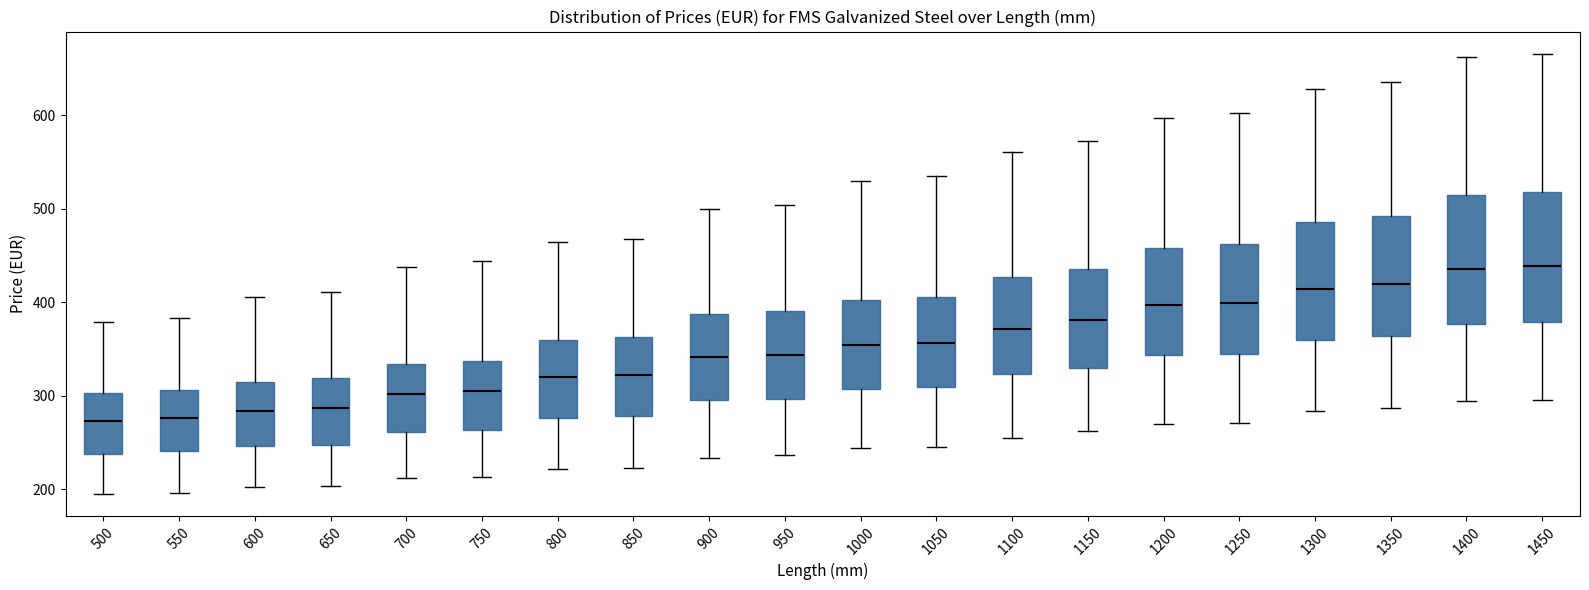

Reading left to right, read every box against the y-axis: the position of its median line, the range the box covers, and the ends of its whiskers. The values are not printed on the chart, so give them approximately, as read against the axis.

500: median 270, box 240 to 300, whiskers 200 to 380
550: median 280, box 240 to 310, whiskers 200 to 380
600: median 280, box 250 to 310, whiskers 200 to 410
650: median 290, box 250 to 320, whiskers 200 to 410
700: median 300, box 260 to 330, whiskers 210 to 440
750: median 300, box 260 to 340, whiskers 210 to 440
800: median 320, box 280 to 360, whiskers 220 to 460
850: median 320, box 280 to 360, whiskers 220 to 470
900: median 340, box 290 to 390, whiskers 230 to 500
950: median 340, box 300 to 390, whiskers 240 to 500
1000: median 350, box 310 to 400, whiskers 240 to 530
1050: median 360, box 310 to 410, whiskers 250 to 540
1100: median 370, box 320 to 430, whiskers 260 to 560
1150: median 380, box 330 to 440, whiskers 260 to 570
1200: median 400, box 340 to 460, whiskers 270 to 600
1250: median 400, box 340 to 460, whiskers 270 to 600
1300: median 410, box 360 to 490, whiskers 280 to 630
1350: median 420, box 360 to 490, whiskers 290 to 640
1400: median 440, box 380 to 510, whiskers 290 to 660
1450: median 440, box 380 to 520, whiskers 300 to 670